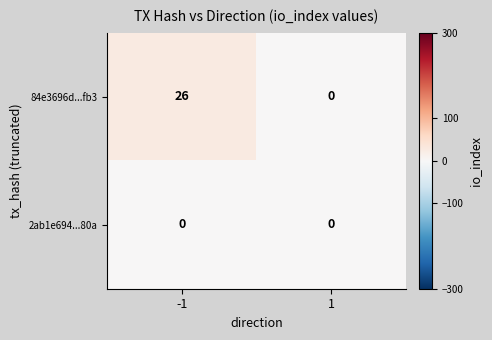

Between -1 and 1, which series saw the biggest shift?

84e3696d...fb3